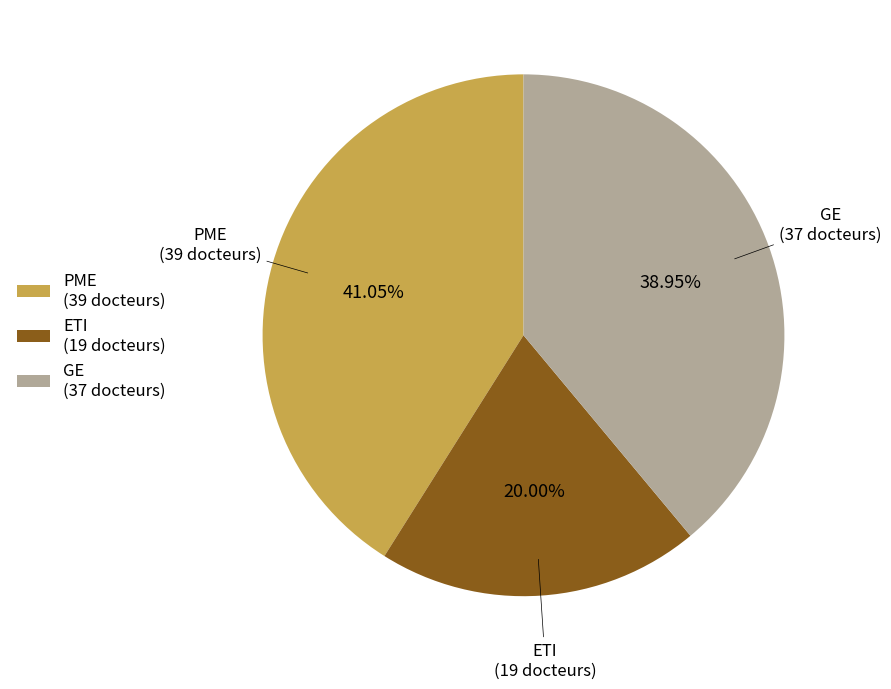

Is there any slice that represents more than half of the pie?

No